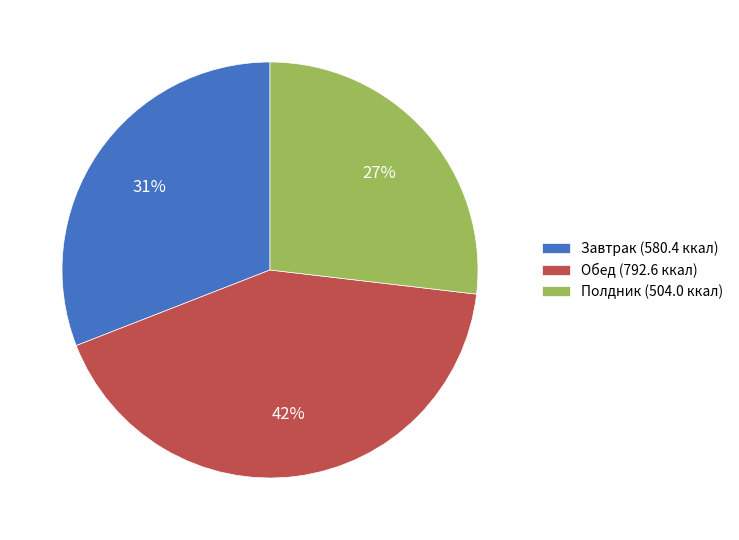

To the nearest percent, what is the average slice percentage?

33%